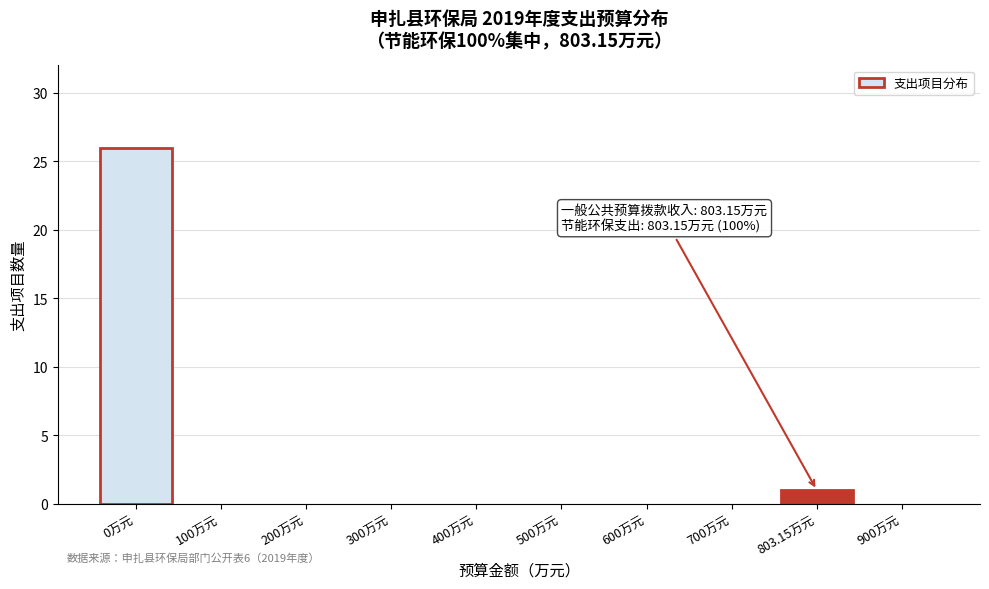

Reading left to right, list all the values displayed in this chart.

0万元=26	100万元=0	200万元=0	300万元=0	400万元=0	500万元=0	600万元=0	700万元=0	803.15万元=1	900万元=0